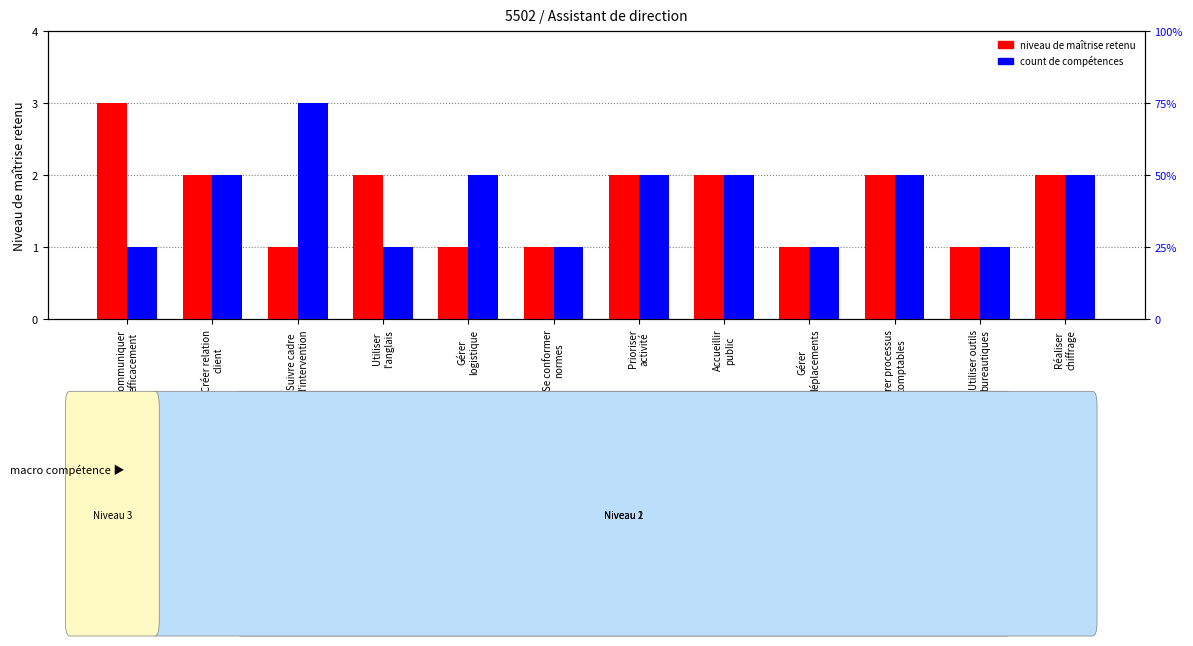

Which series has the largest range (max minus min)?

niveau de maîtrise retenu